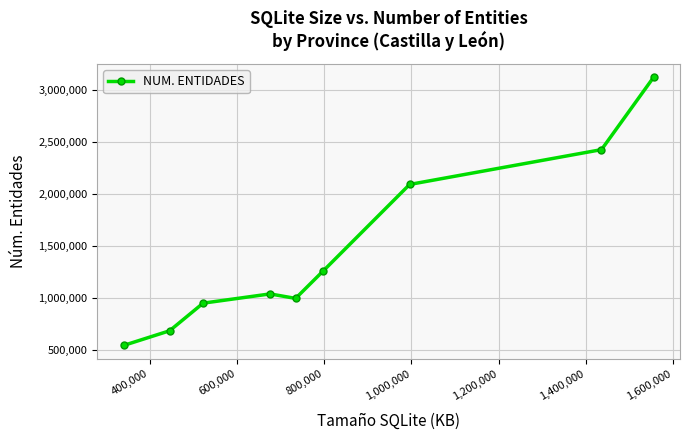

What is the sum of all values?

13093581